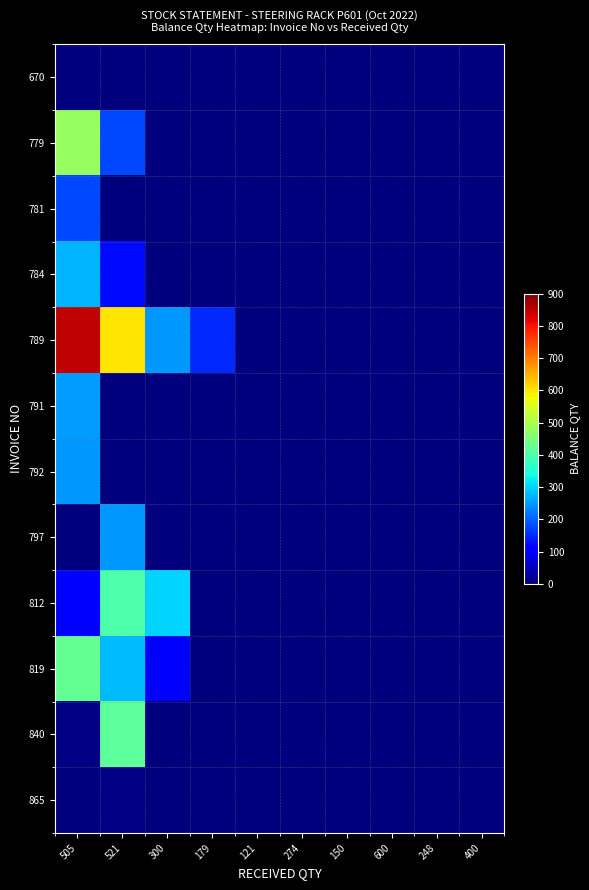

Which series has the largest range (max minus min)?

789